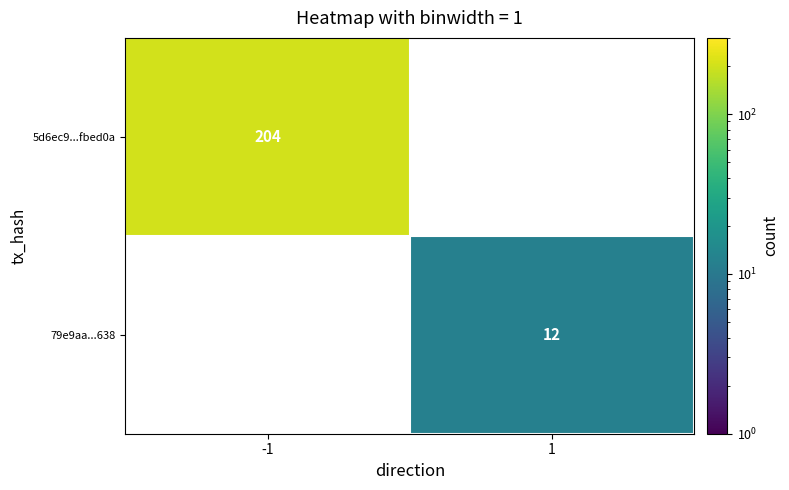

Which label corresponds to the smallest value in the chart?

1